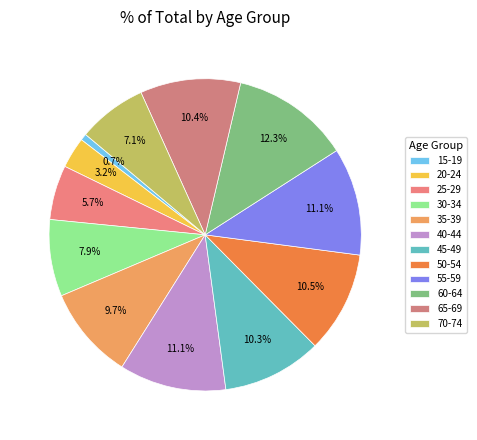

Is 20-24 the majority of the pie?

No